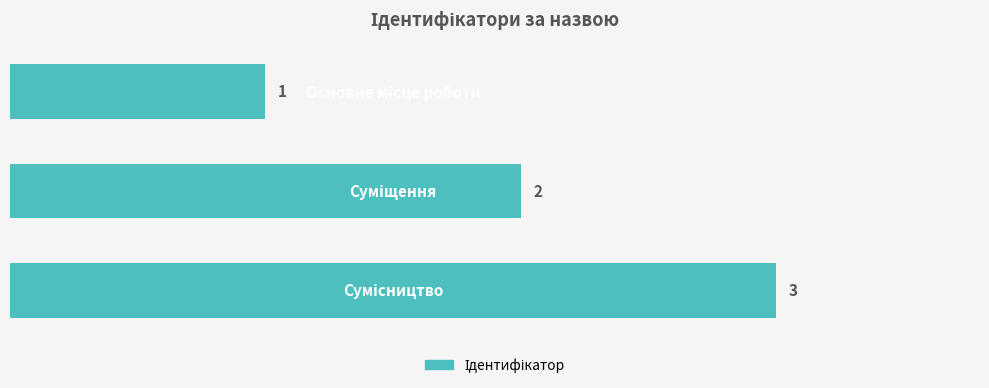

How many data points does each series have?

3